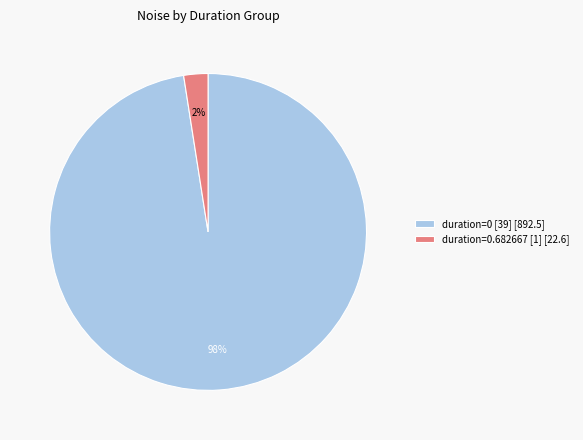

To the nearest percent, what portion does duration=0.682667 [1] [22.6] represent?

2%